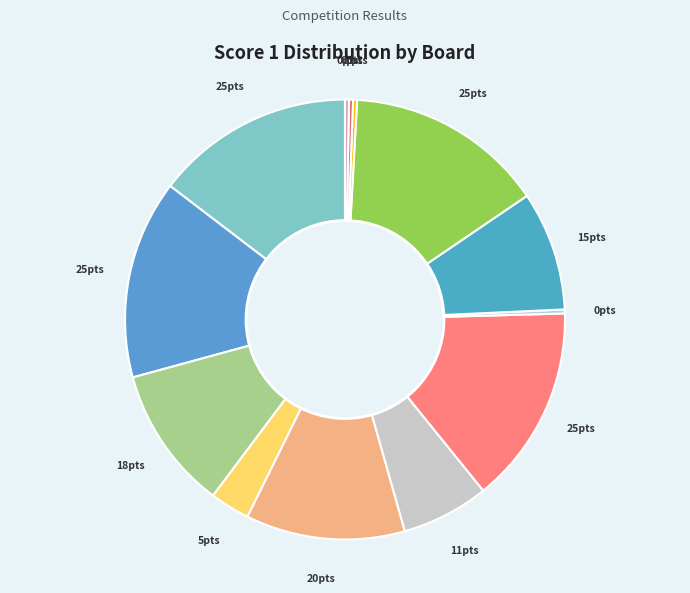

Which category has the biggest portion of the pie?

Board 1